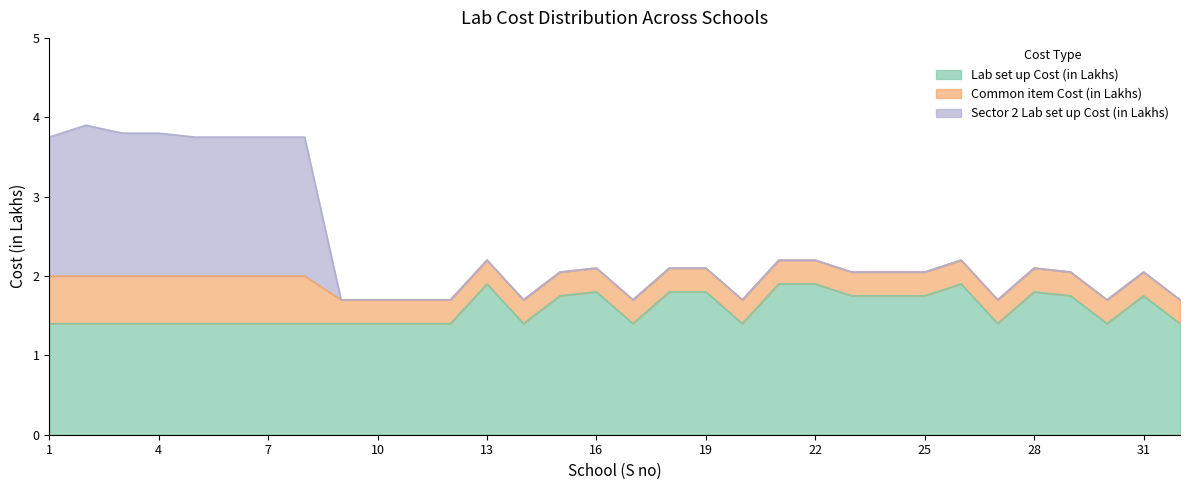

In Sector 2 Lab set up Cost (in Lakhs), how many points are higher than both neighbors (excluding endpoints)?

1